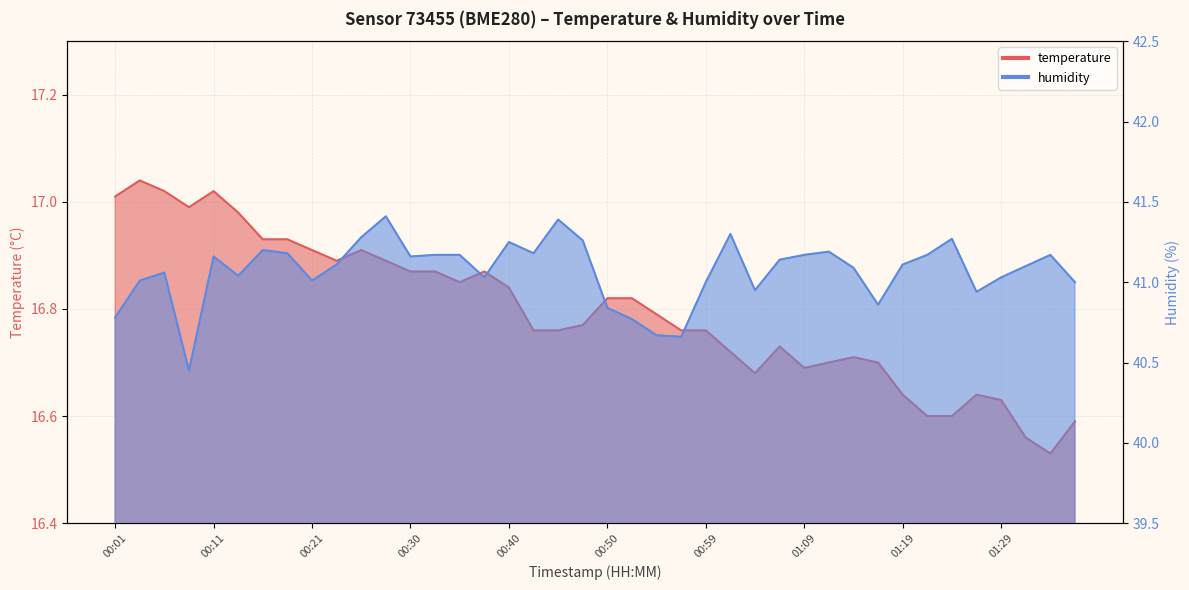

At which category does humidity reach its first local peak?

00:06